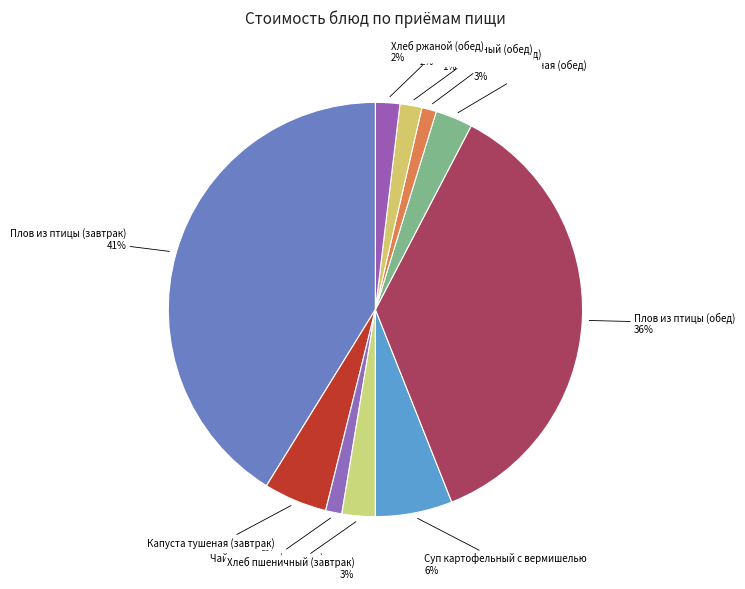

Combined, do Плов из птицы (обед) and Чай с сахаром (обед) account for over 50%?

No